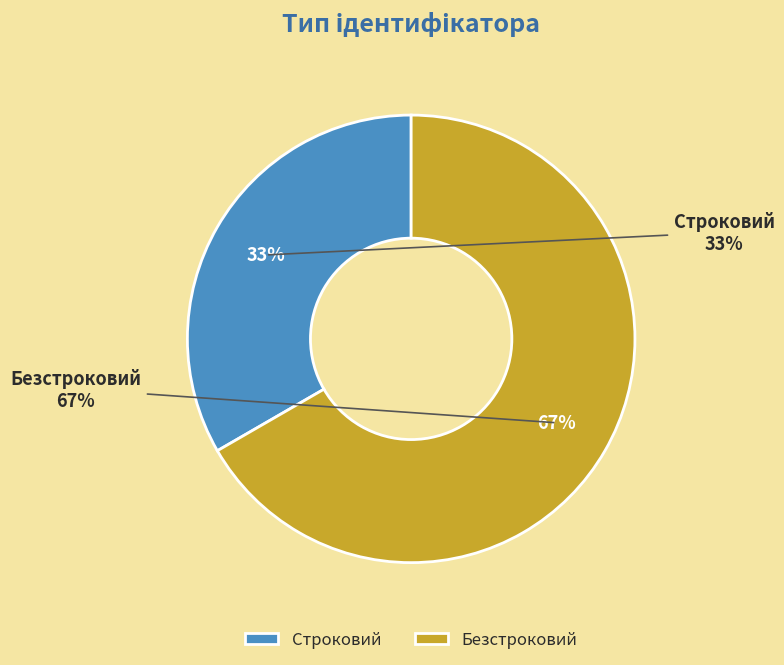

What is the largest slice in the pie chart?

Безстроковий